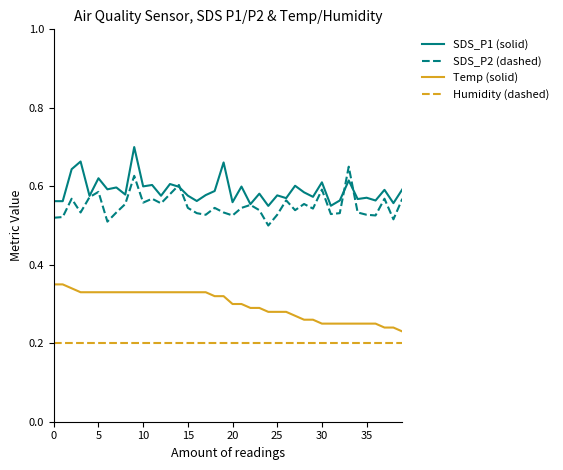

At how many categories does at least one series exceed 0?

40